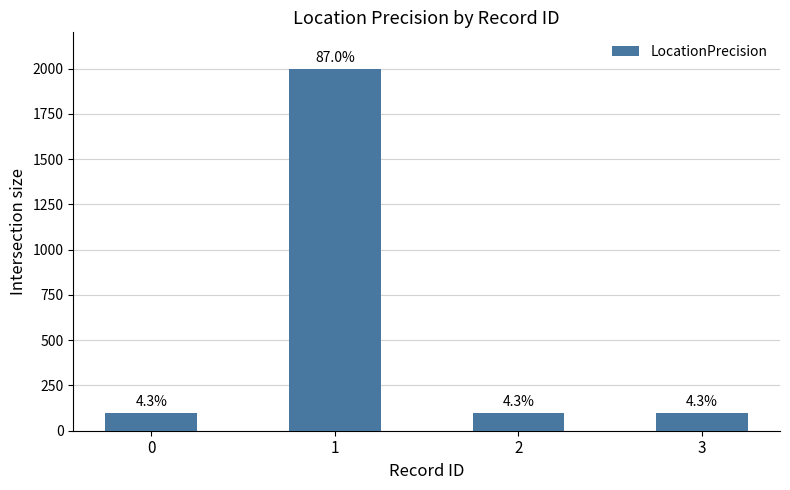

Rank the categories by value from lowest to highest.

0, 2, 3, 1